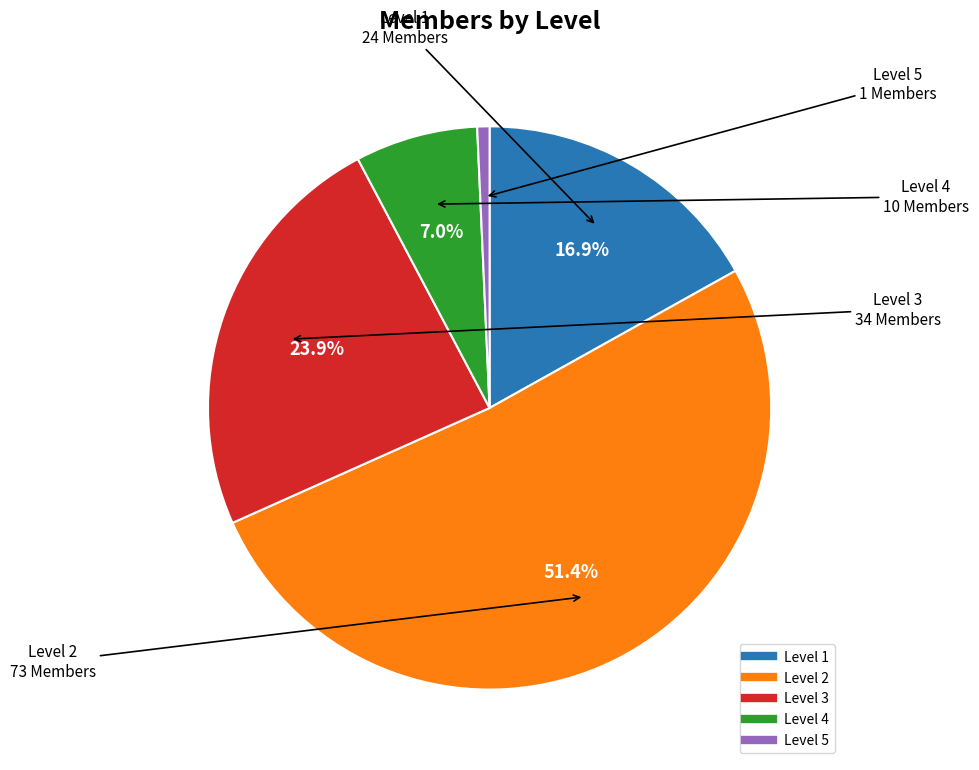

Is there any slice that represents more than half of the pie?

Yes